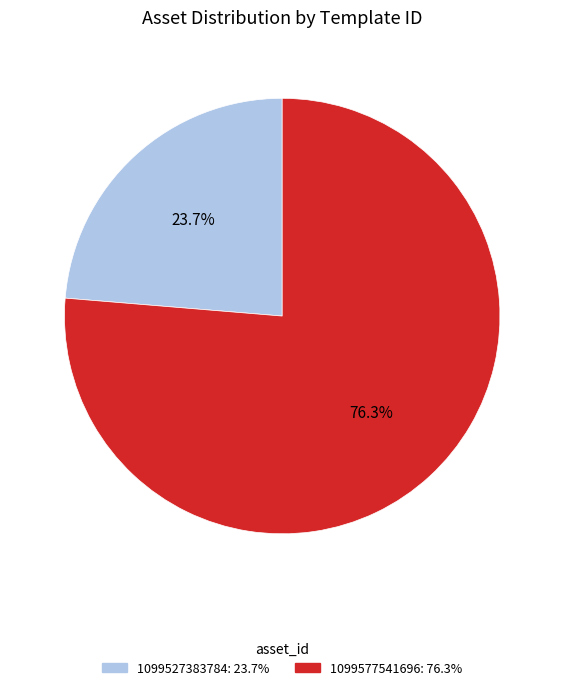

What percentage is NOT represented by 1099527383784?

76.3%